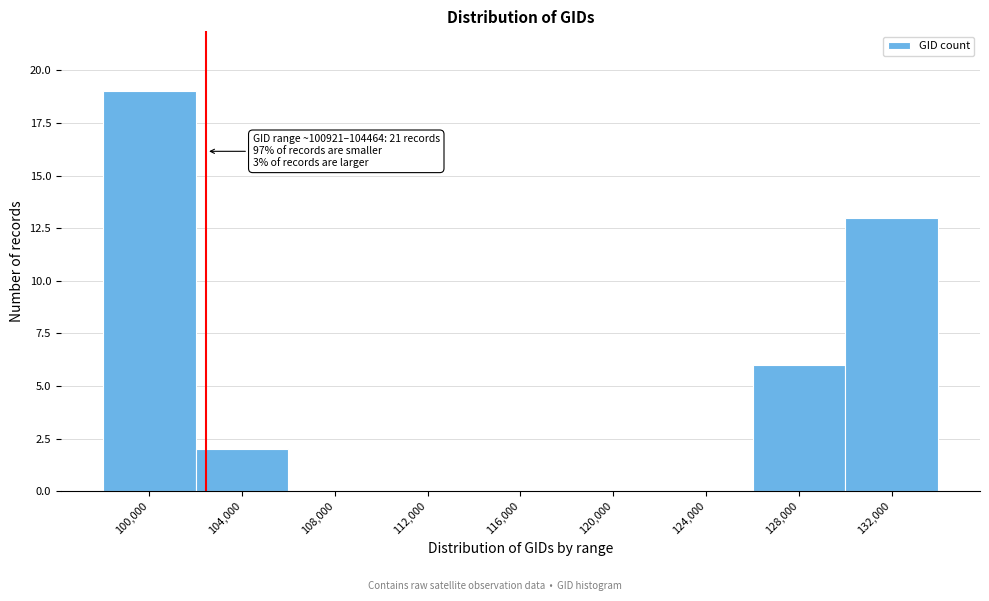

Reading left to right, extract all data points from this chart.

100,000=19	104,000=2	108,000=0	112,000=0	116,000=0	120,000=0	124,000=0	128,000=6	132,000=13